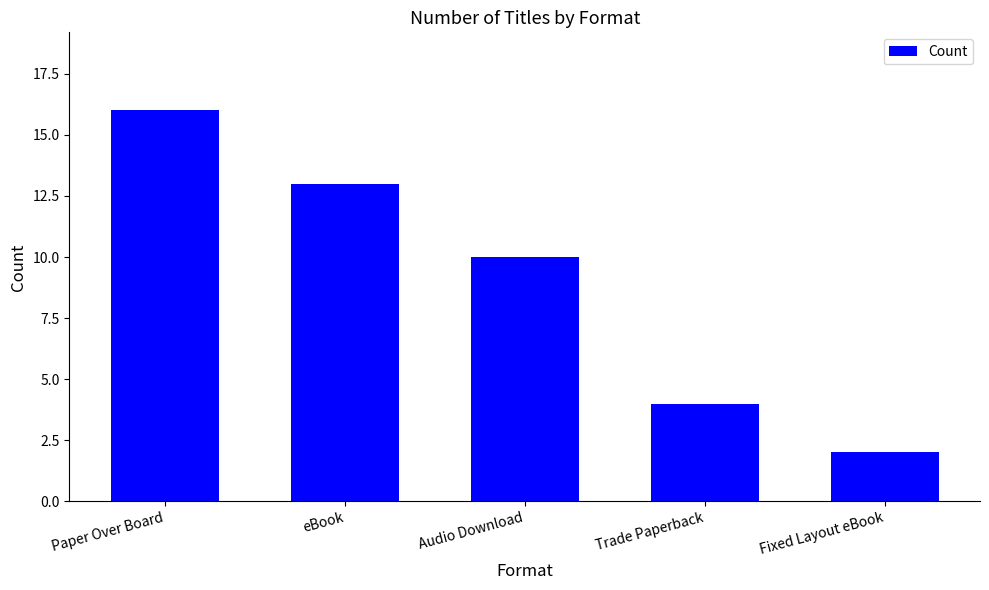

Where is the data nearest to the value 9?

Audio Download